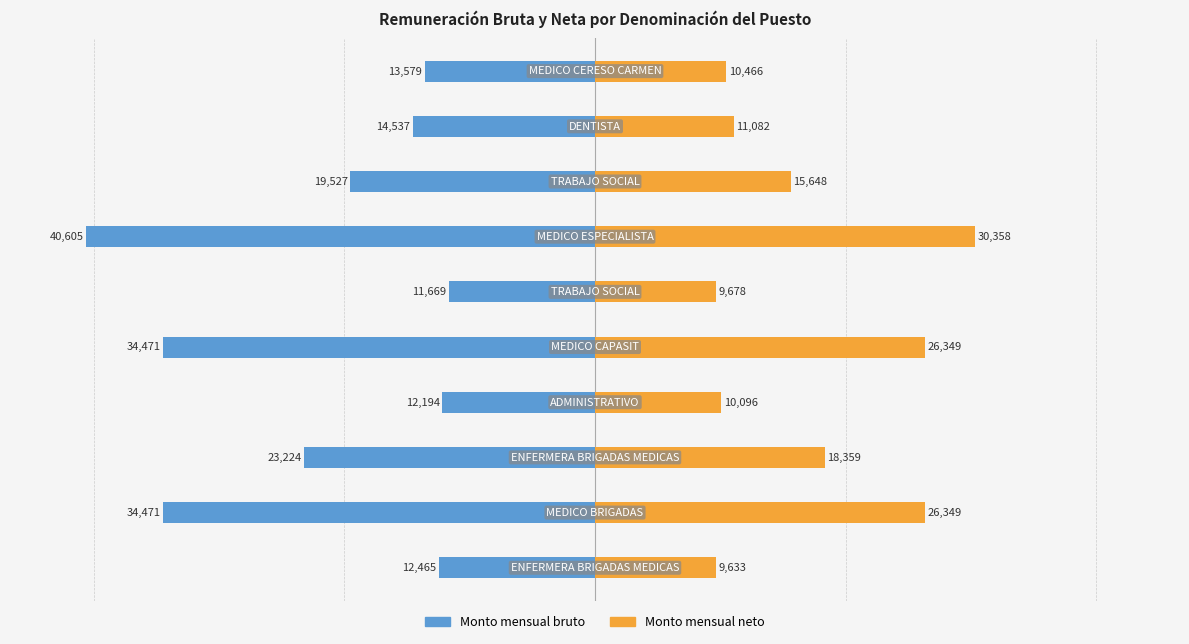

Between 6 and 9, which series saw the biggest shift?

Monto mensual bruto